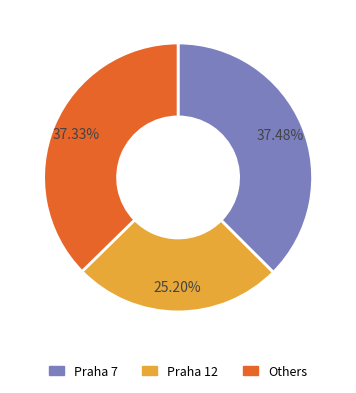

Approximately how many times larger is the value at Praha 7 compared to Others?

1.0